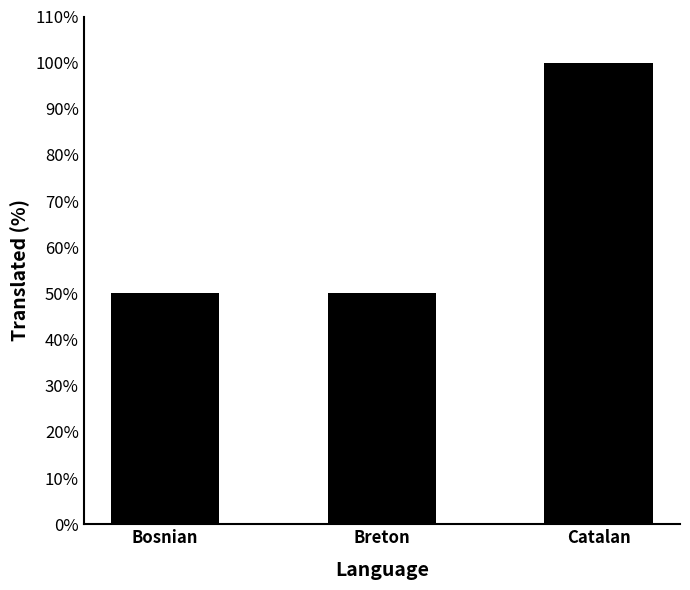

How many categories are shown in the chart?

3